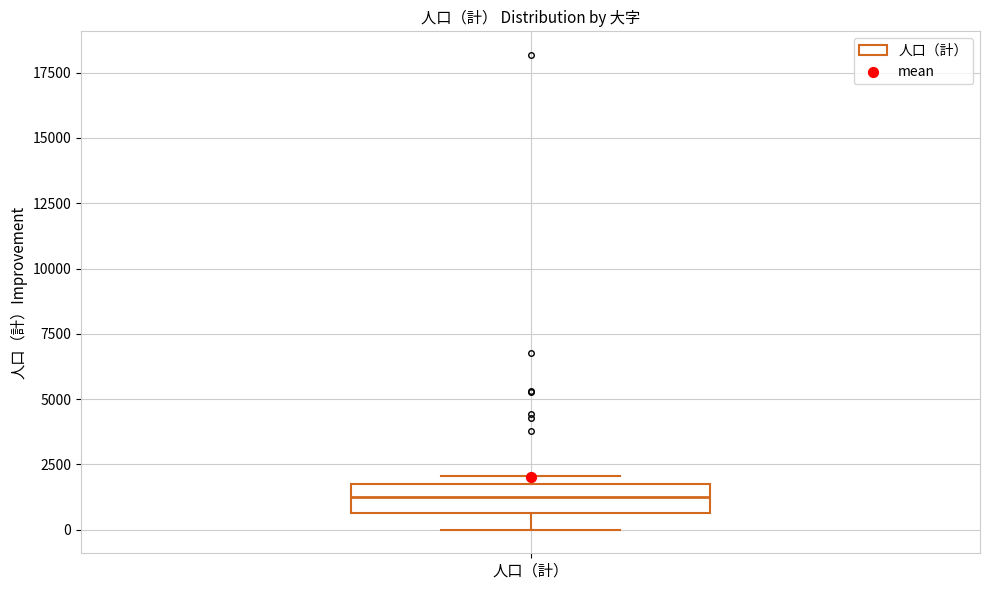

Read this box plot against the y-axis: the position of the median line, the range covered by the box, and the ends of both whiskers. The values are not printed on the chart, so give them approximately, as read against the axis.

median 1000, box 500 to 2000, whiskers 0 to 2000 (just above the box's upper edge)